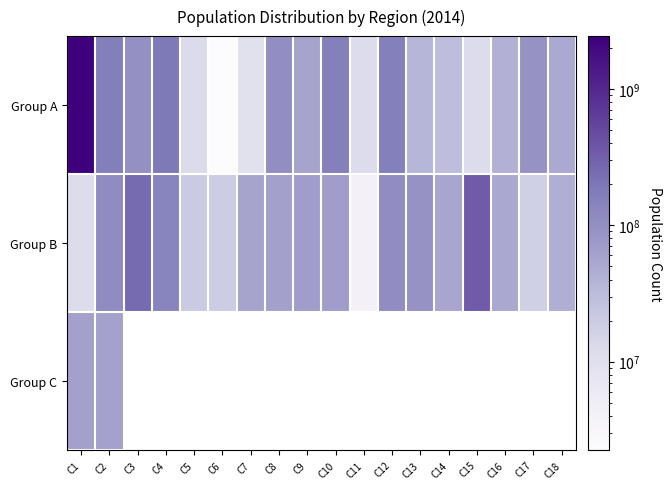

The value of Group A at C5 is 12073000.0. True or false?

True